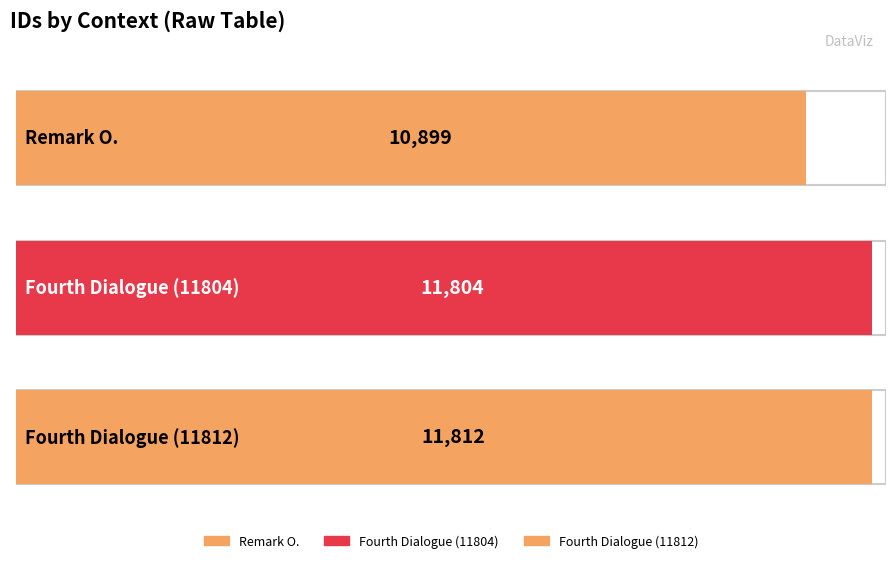

Reading left to right, transcribe all the data shown in this chart.

Remark O.=10899	Fourth Dialogue (11804)=11804	Fourth Dialogue (11812)=11812